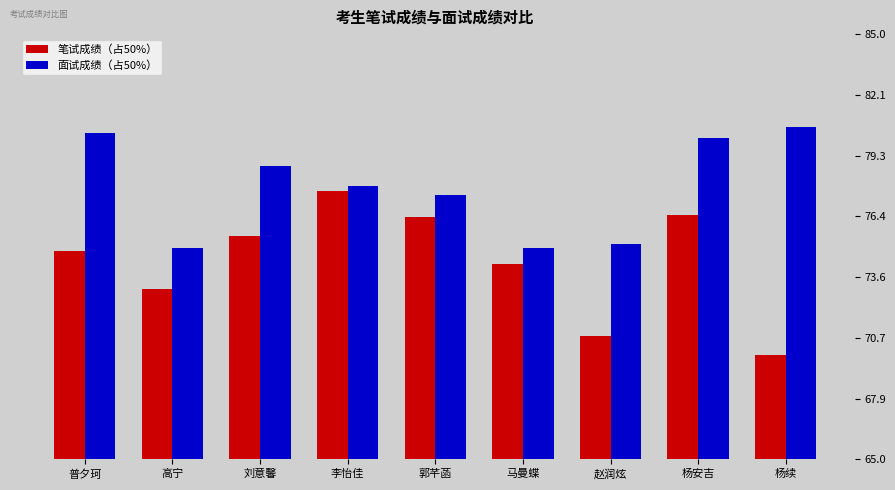

Rank the series by their maximum value, from highest to lowest.

面试成绩（占50%）, 笔试成绩（占50%）